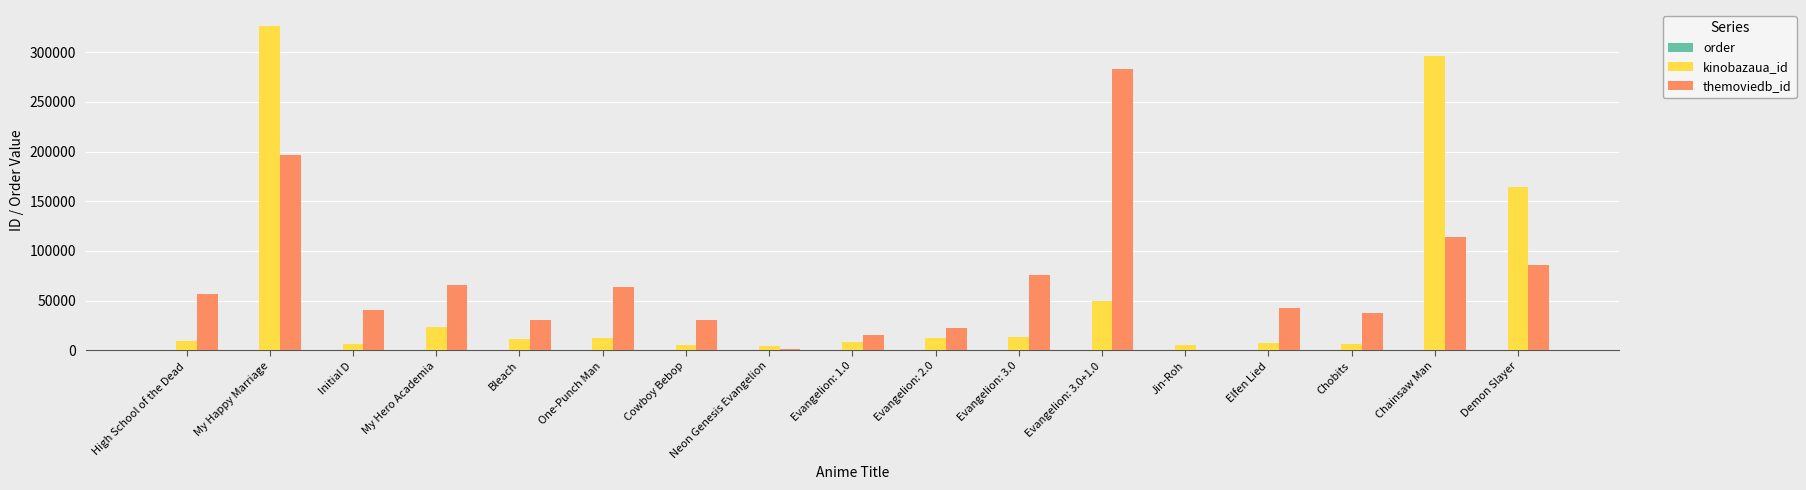

At which label does kinobazaua_id first exceed 11804?

My Happy Marriage